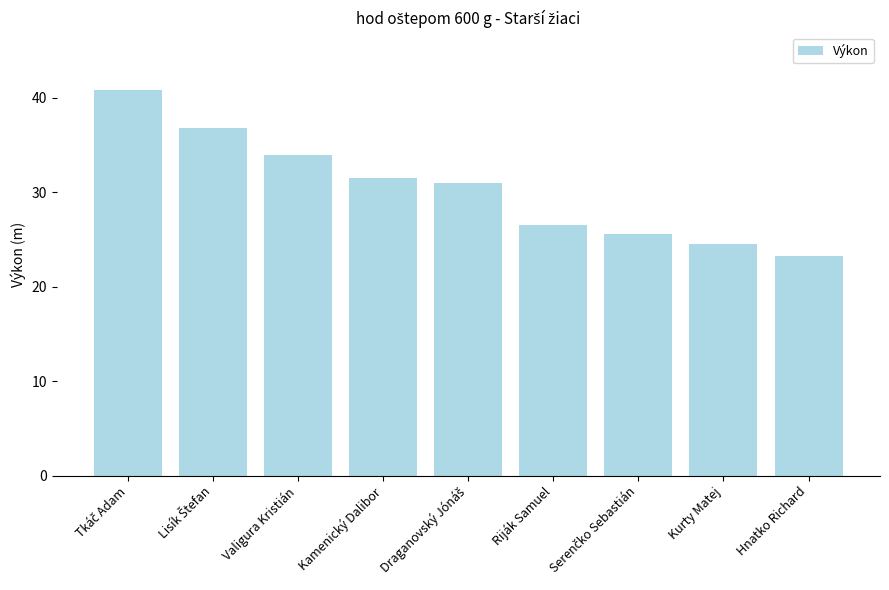

How many bars are there in total?

9